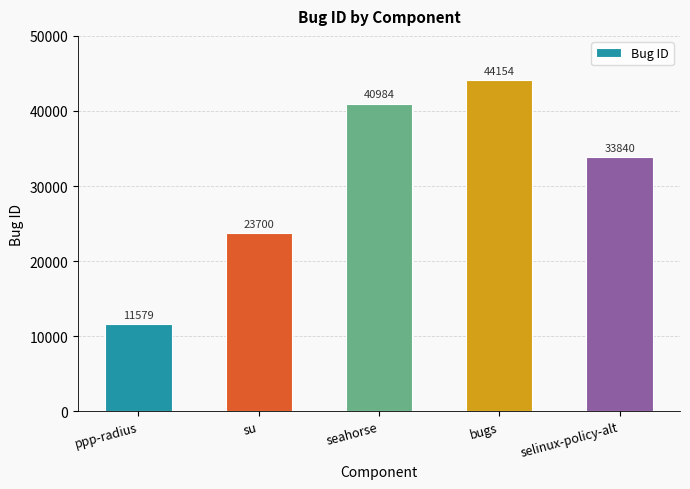

True or false: the data shows 56250 at selinux-policy-alt.

False